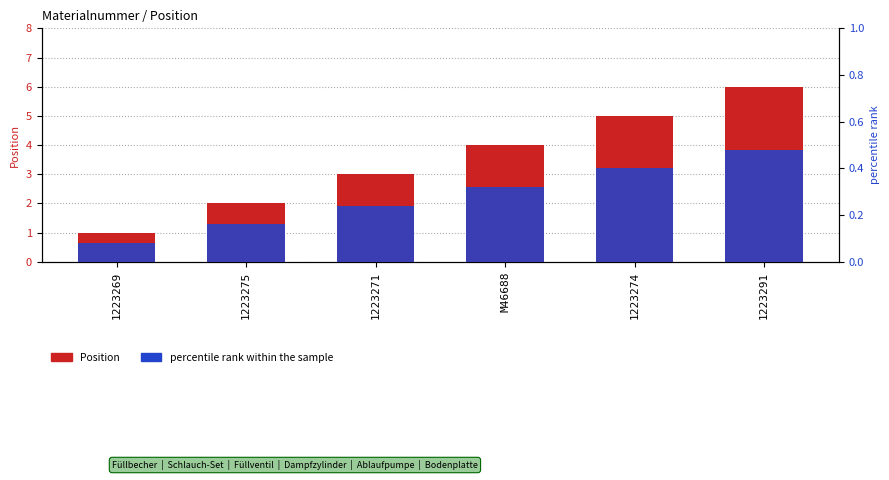

Reading left to right, transcribe all the data shown in this chart.

Position: 1223269=1.0	1223275=2.0	1223271=3.0	M46688=4.0	1223274=5.0	1223291=6.0
percentile rank within the sample: 1223269=0.1	1223275=0.2	1223271=0.2	M46688=0.3	1223274=0.4	1223291=0.5